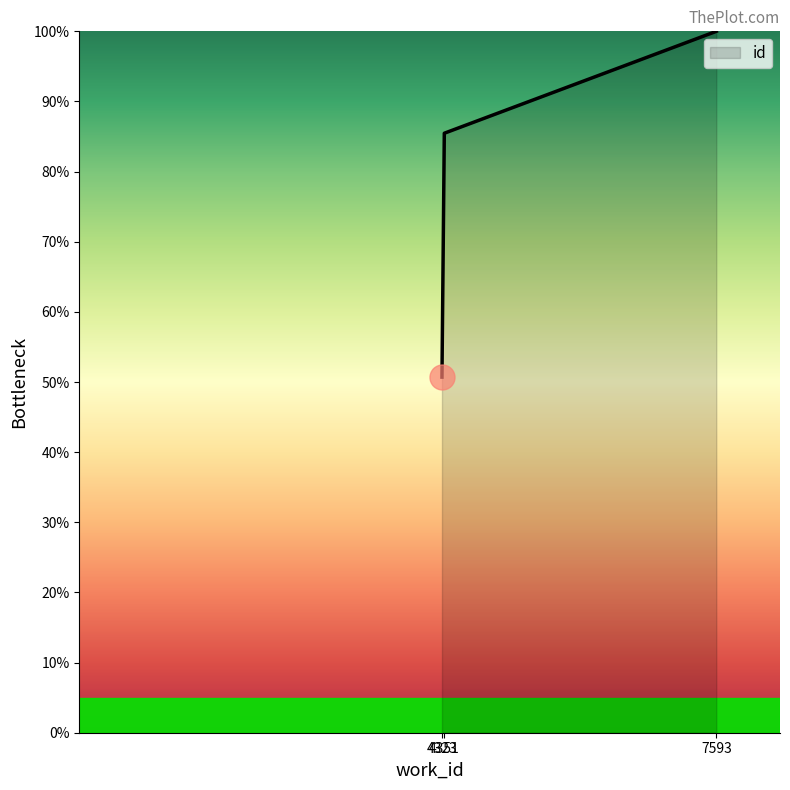

How many distinct data groups are displayed?

1